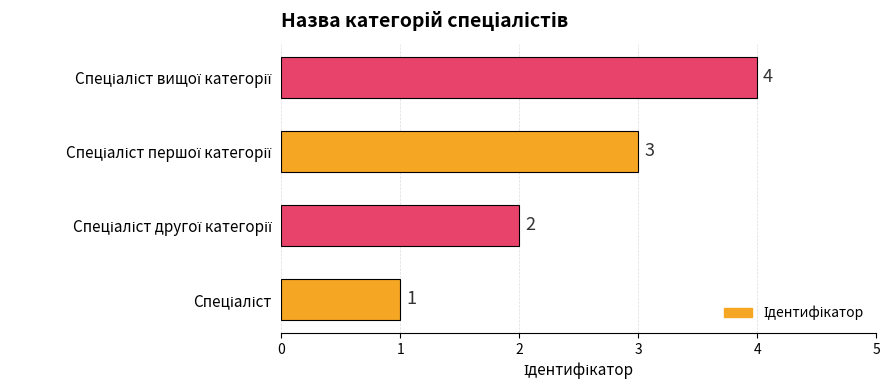

Count the values in the range 2 to 4.

3